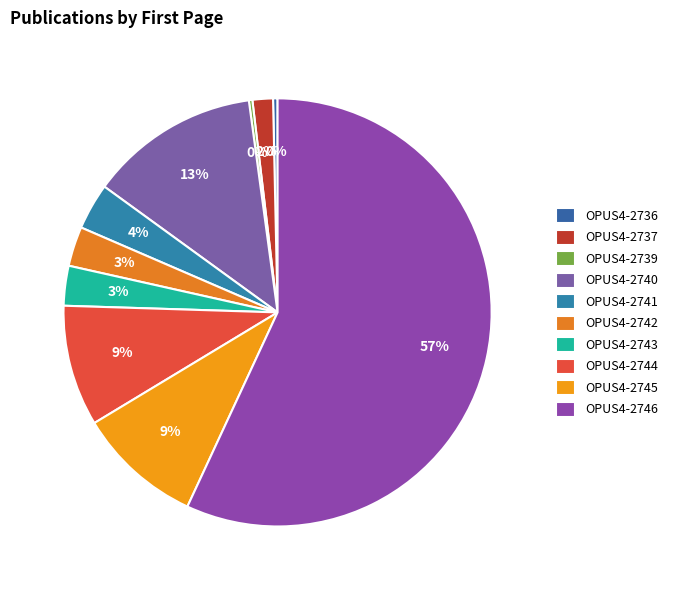

Which category accounts for the majority?

OPUS4-2746